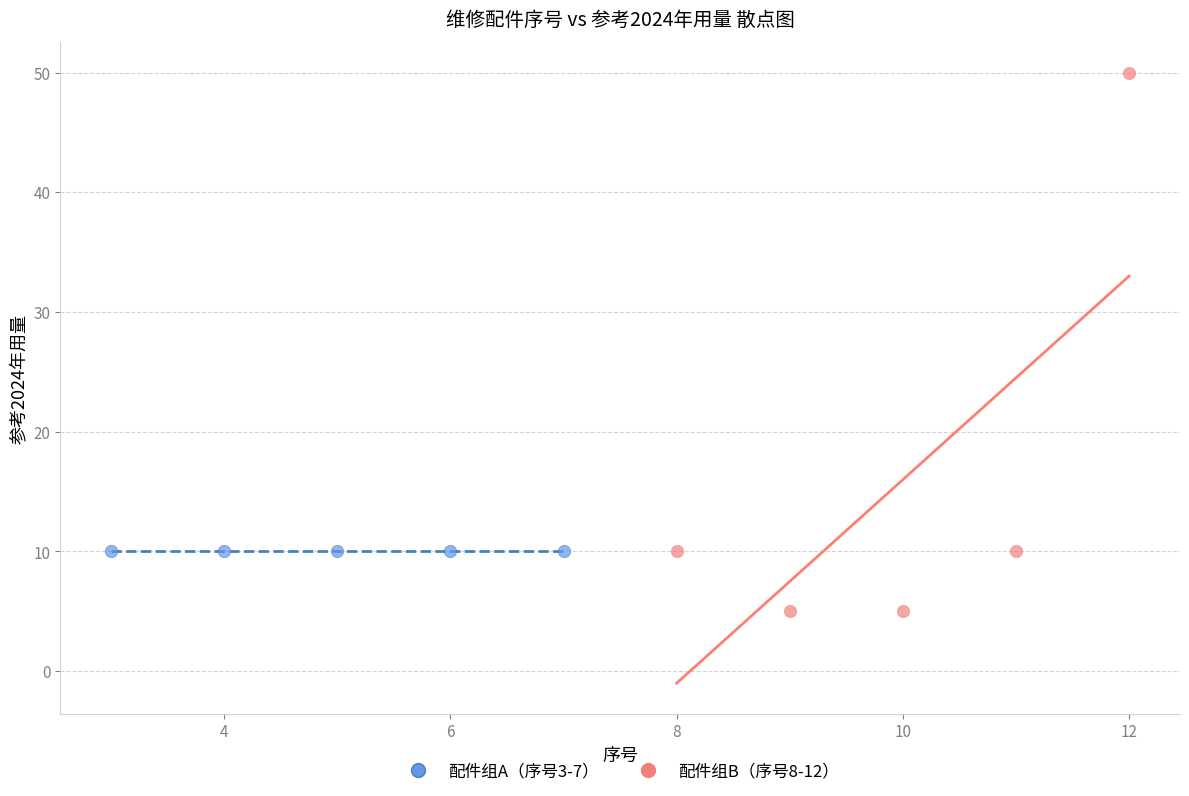

Which series contains the lowest Y value?

配件组B（序号8-12）